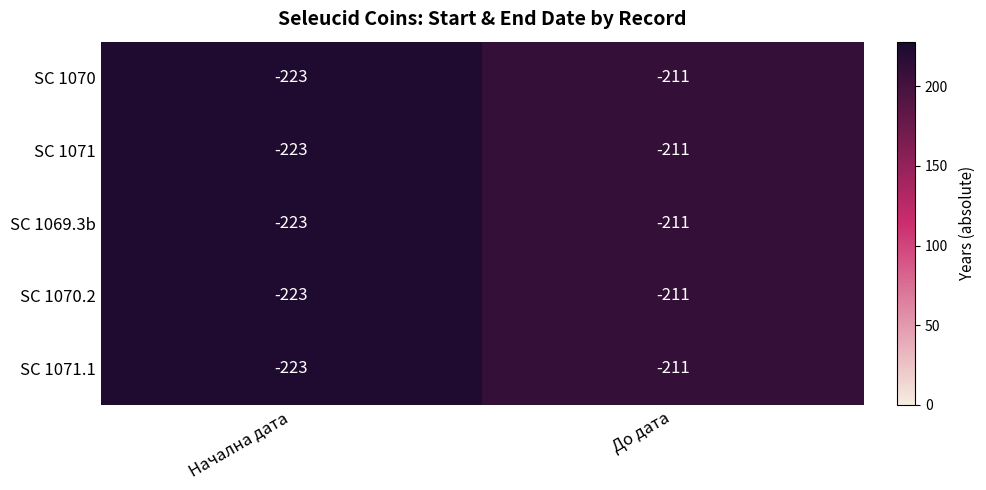

At which category does the chart reach its peak across all series?

До дата